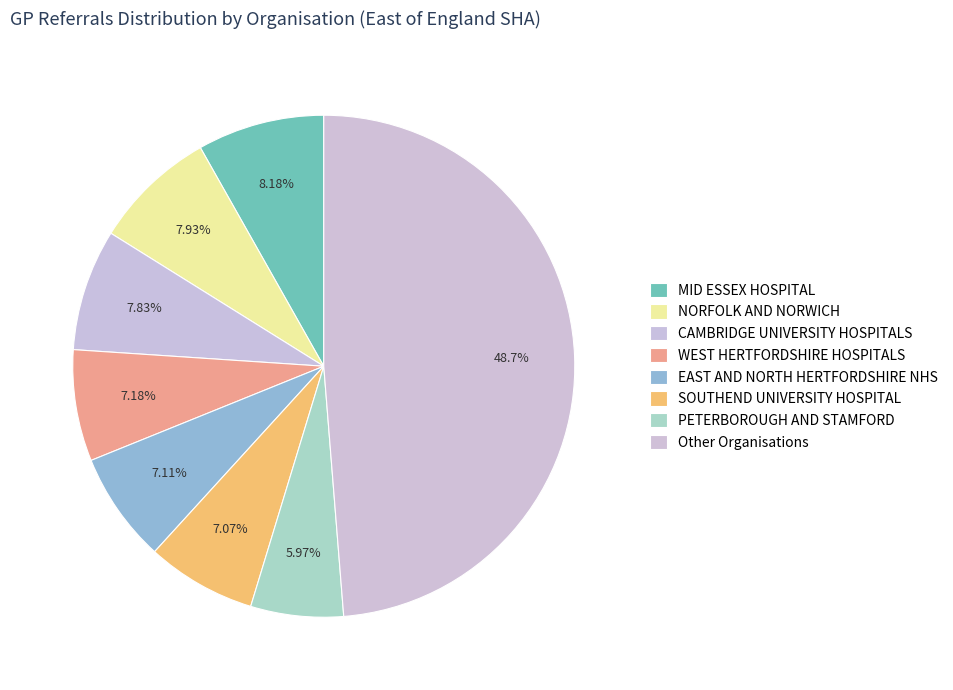

True or false: EAST AND NORTH HERTFORDSHIRE NHS accounts for 12% of the total.

False